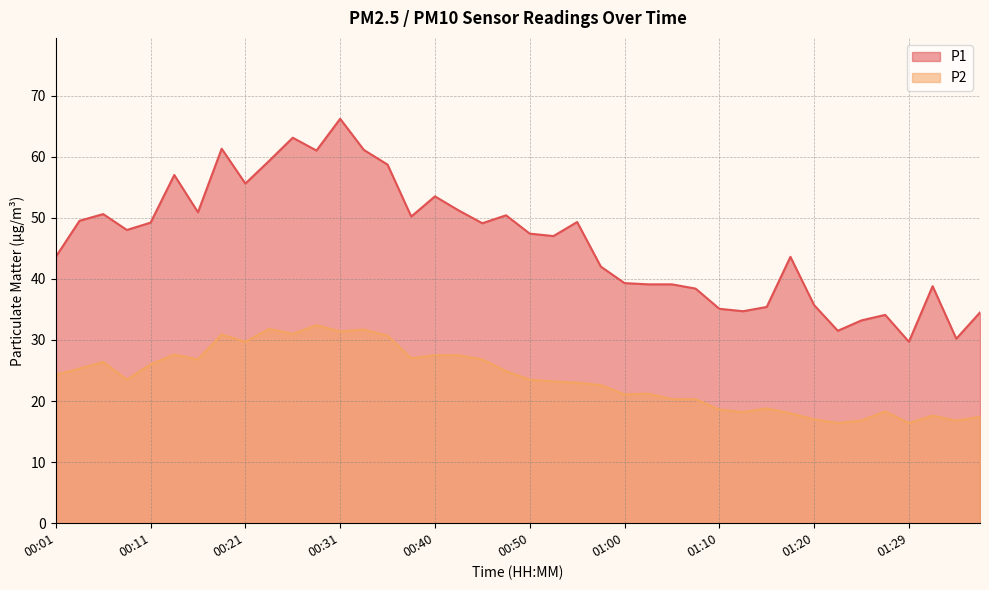

What is the sum of the P2 values at 01:02 and 00:45?

48.0